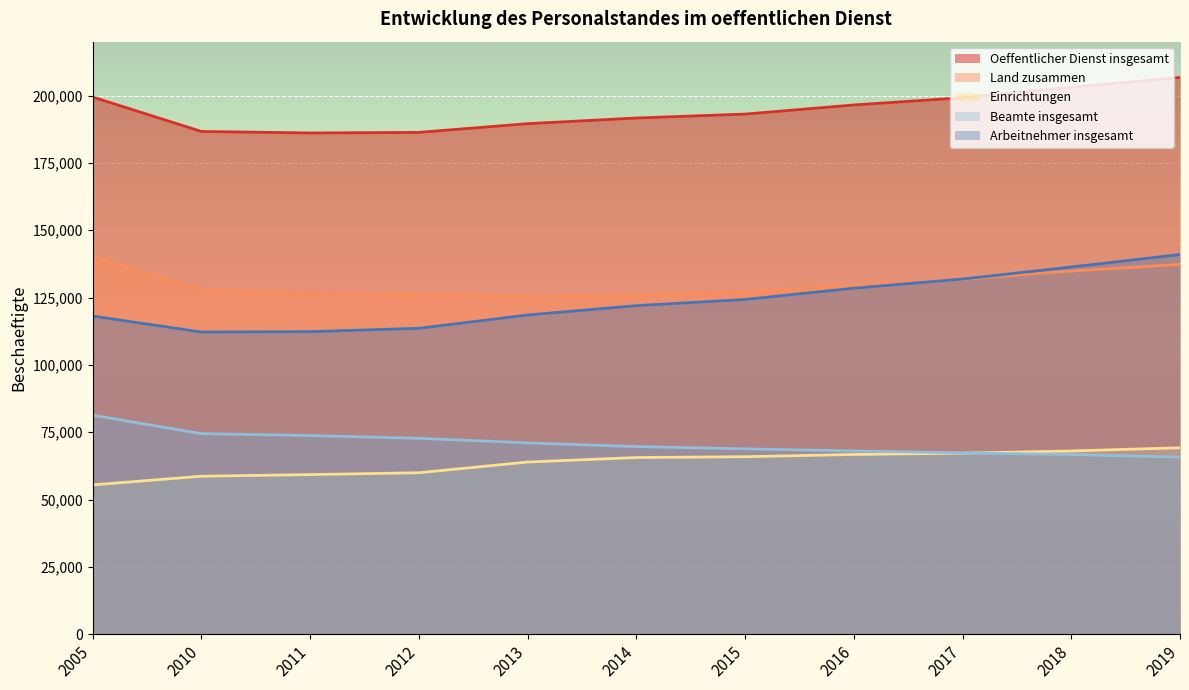

Reading left to right, list all the values displayed in this chart.

Oeffentlicher Dienst insgesamt: 2005=199450	2010=186660	2011=186100	2012=186315	2013=189555	2014=191655	2015=193110	2016=196500	2017=199195	2018=203050	2019=206720
Land zusammen: 2005=140200	2010=127850	2011=126680	2012=126205	2013=125460	2014=125895	2015=127035	2016=129600	2017=131805	2018=134855	2019=137310
Einrichtungen: 2005=55435	2010=58655	2011=59265	2012=59950	2013=63925	2014=65595	2015=65905	2016=66735	2017=67220	2018=68030	2019=69235
Beamte insgesamt: 2005=81320	2010=74470	2011=73760	2012=72740	2013=71035	2014=69670	2015=68825	2016=68035	2017=67325	2018=66715	2019=65745
Arbeitnehmer insgesamt: 2005=118130	2010=112190	2011=112340	2012=113575	2013=118520	2014=121985	2015=124285	2016=128470	2017=131870	2018=136335	2019=140975